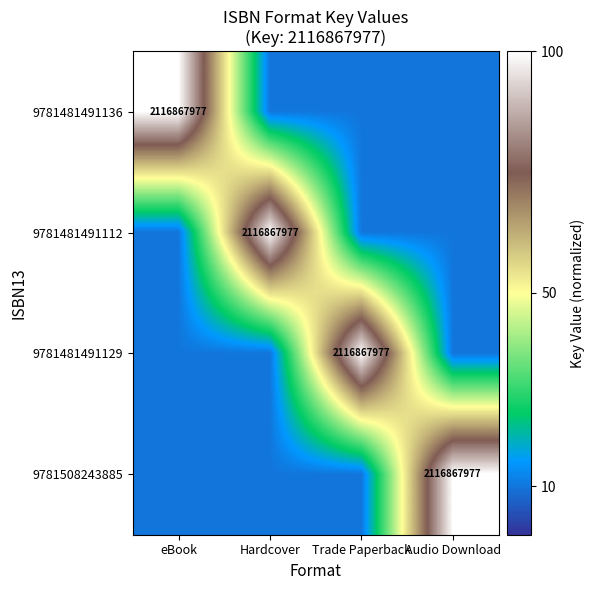

What is the approximate value of 9781481491136 at eBook?

100